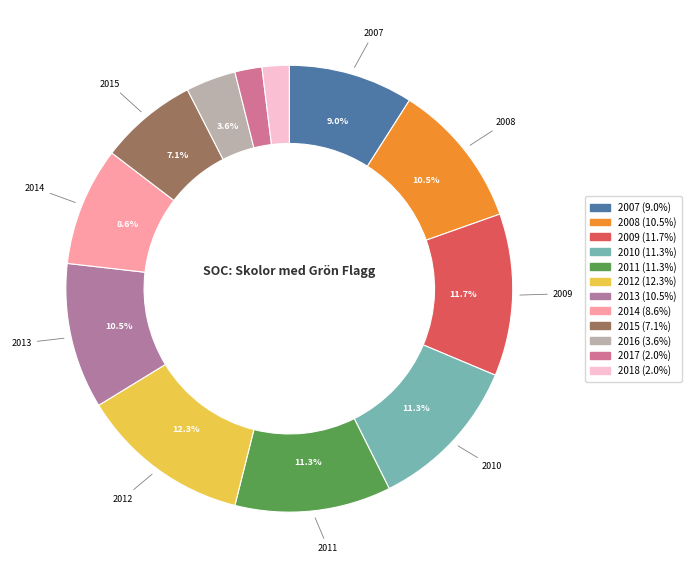

How many segments does this pie chart have?

12